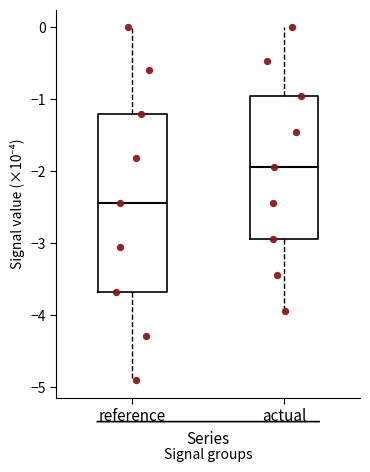

Where does the median line of the box for reference sit on the y-axis? The values are not printed on the chart, so give them approximately, as read against the axis.

-2.4